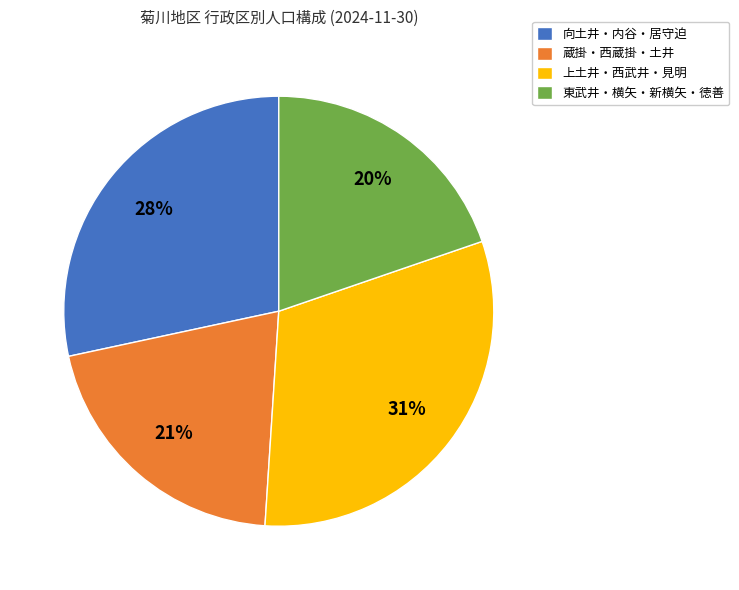

To the nearest percent, what percentage of the pie is 蔵掛・西蔵掛・土井?

21%